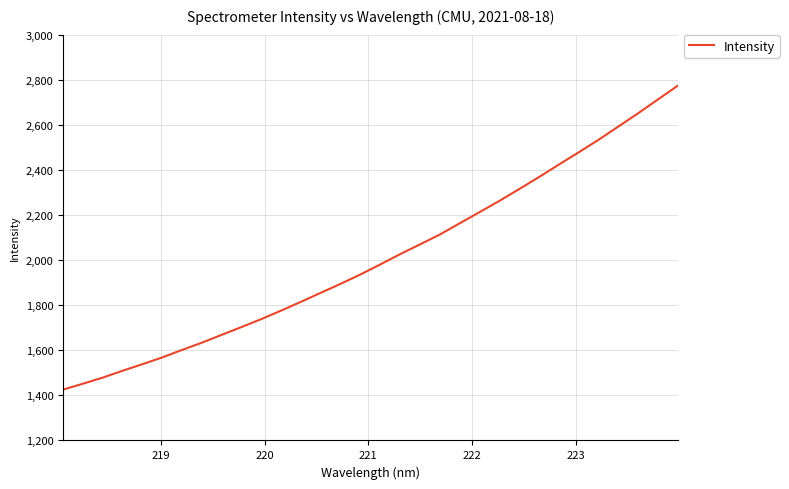

What is the minimum value shown in the chart?

1425.6